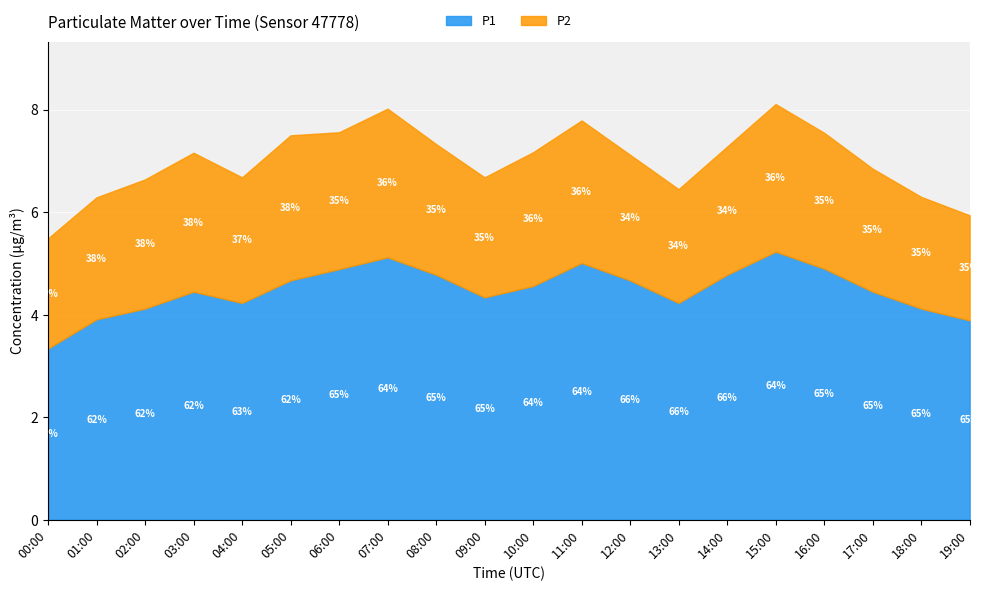

True or false: P2 and P1 intersect in this chart.

False